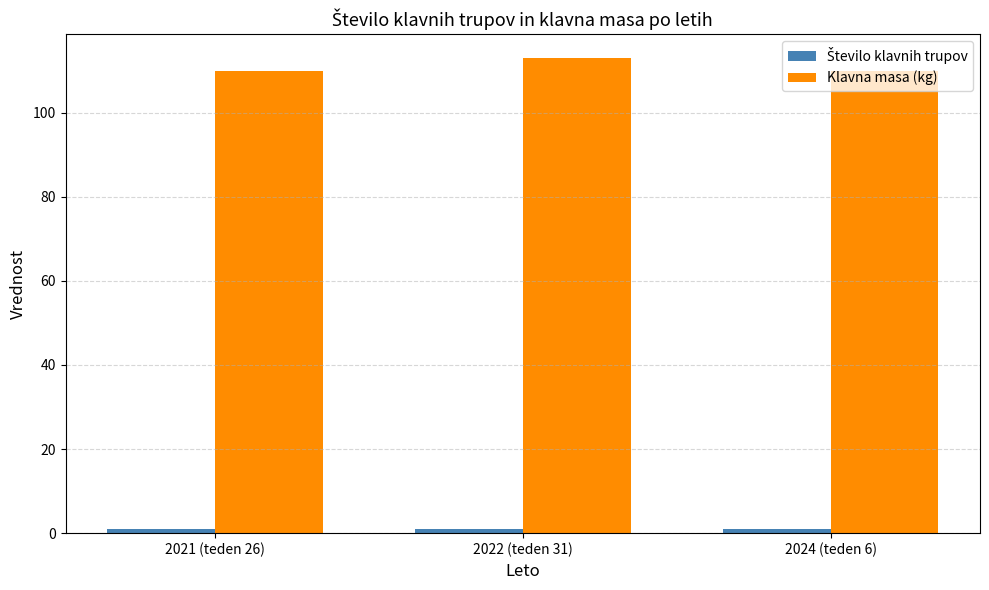

The value of Klavna masa (kg) at 2022 (teden 31) is 163. True or false?

False